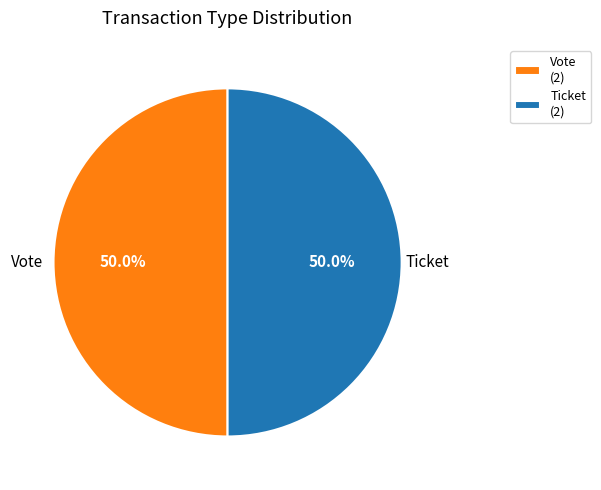

What portion of the pie excludes Ticket?

50.0%